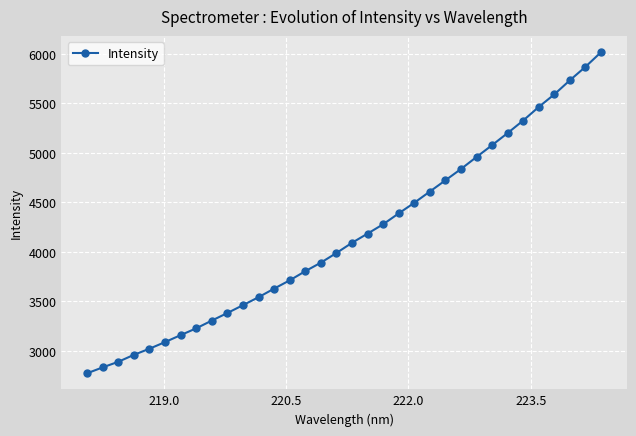

What is the smallest value displayed?

2774.2